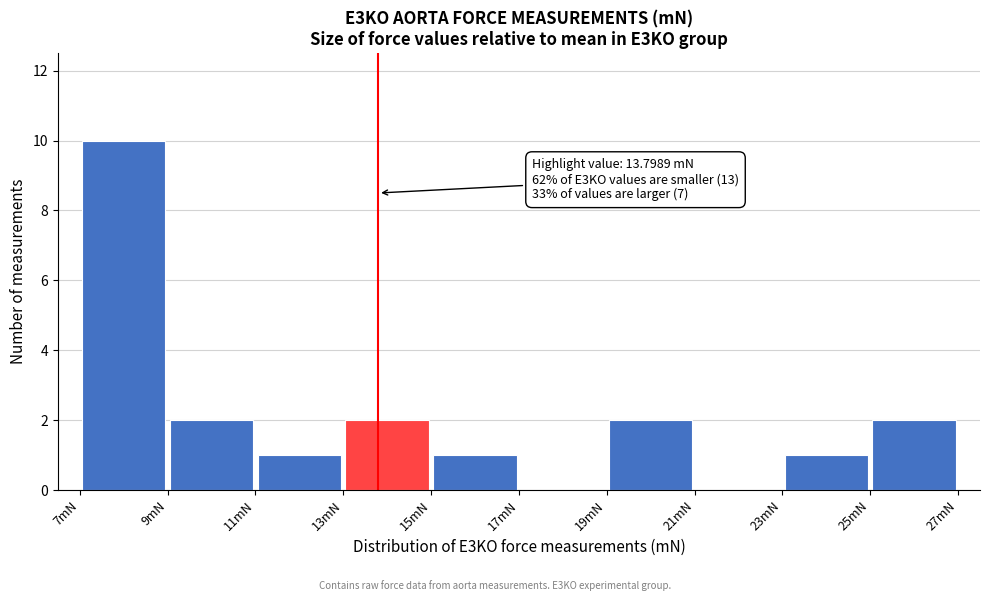

Over which range of the x-axis is the bar tallest?

7 to 9